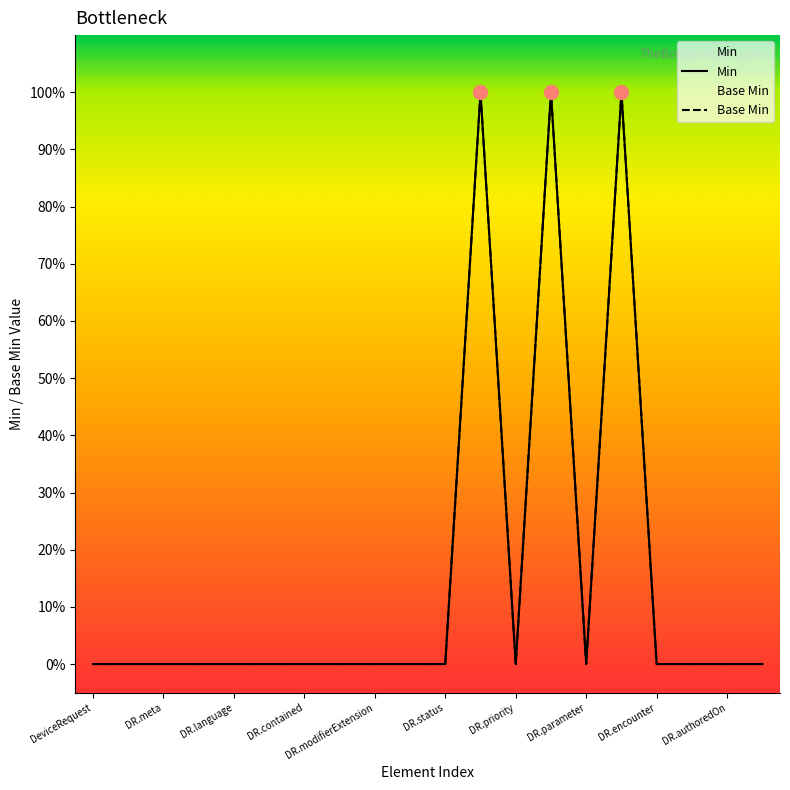

True or false: Base Min and Min intersect in this chart.

False